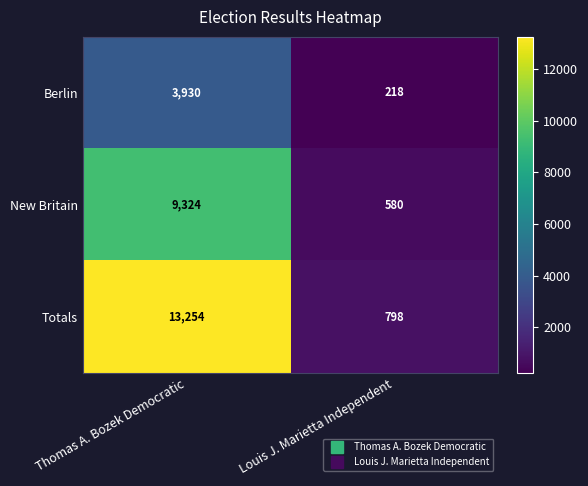

What is the spread (max minus min) of values at Thomas A. Bozek Democratic?

9324